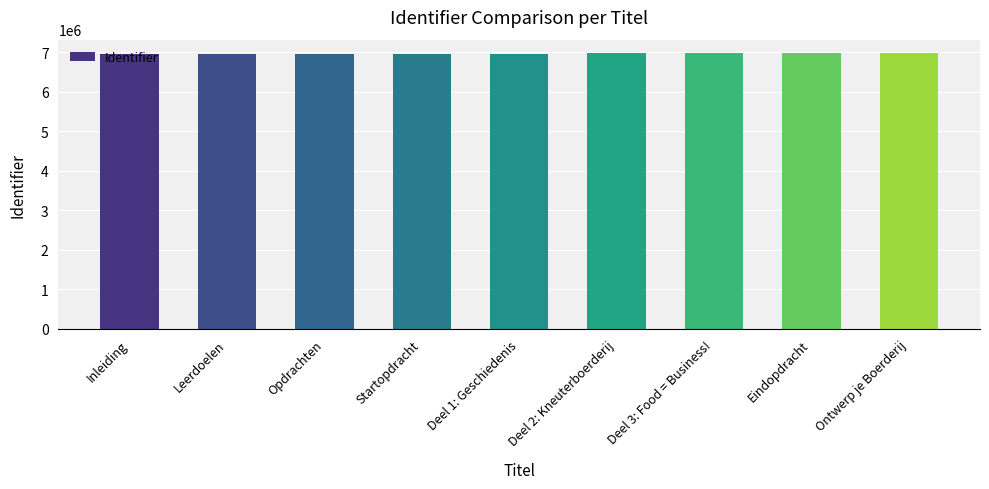

What position from the right is Opdrachten?

7